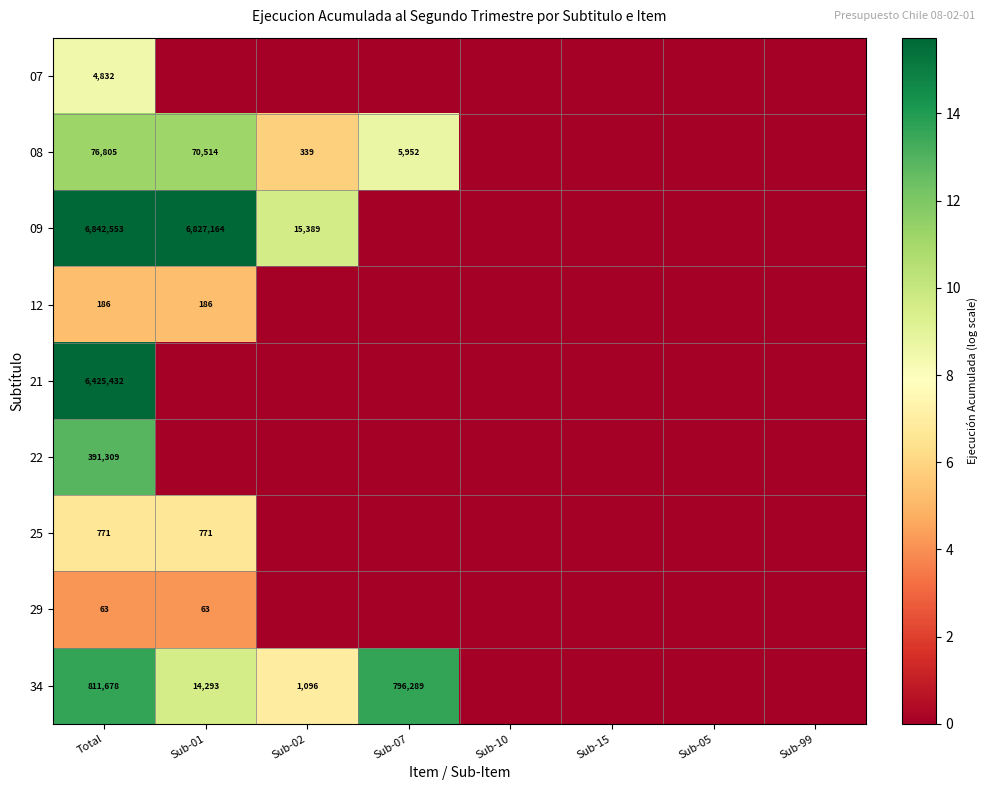

True or false: 08 has a value of 5952 at Sub-07.

True